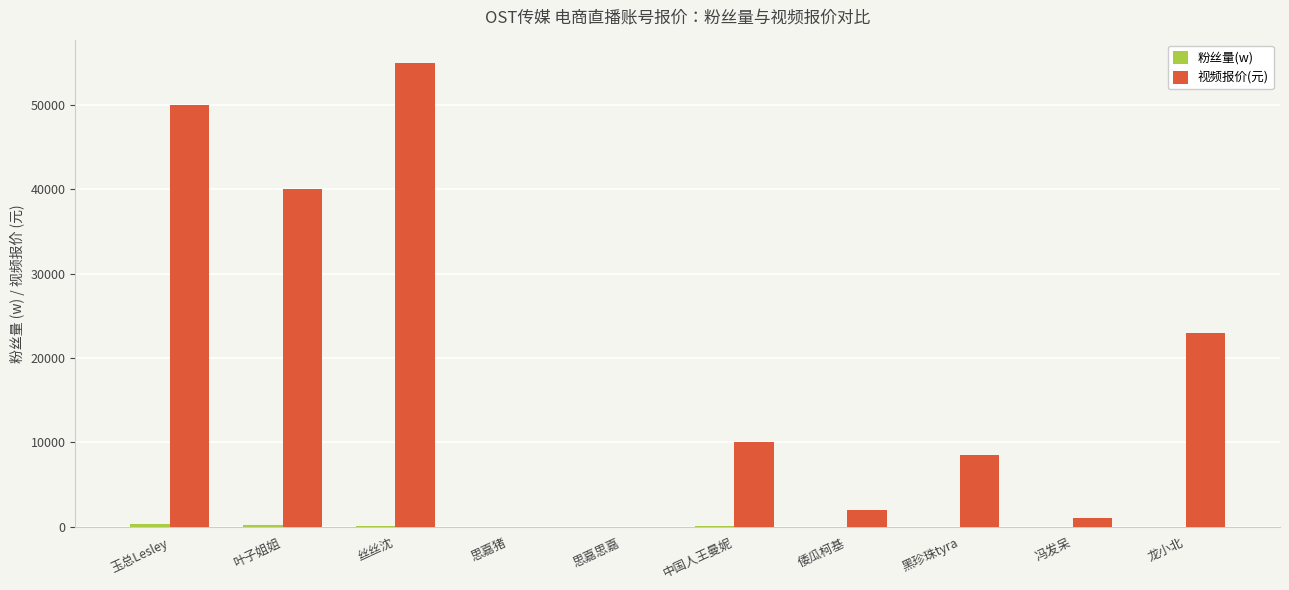

Which series has the largest range (max minus min)?

视频报价(元)